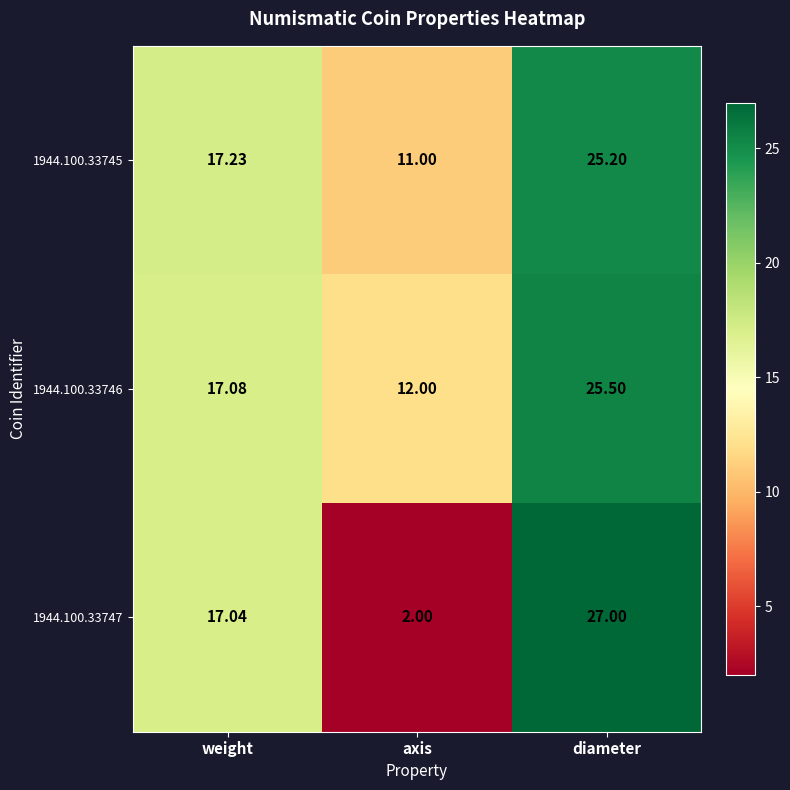

How many categories are shown in the chart?

3